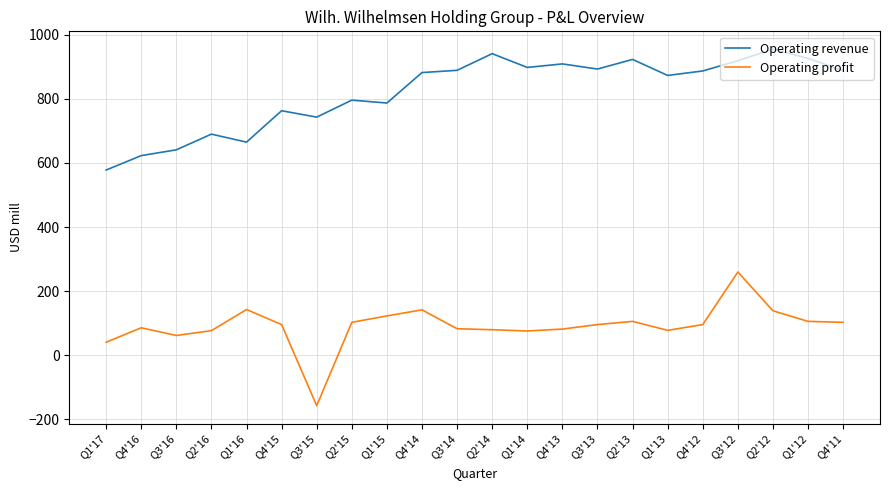

What is the spread (max minus min) of values at Q2'12?

816